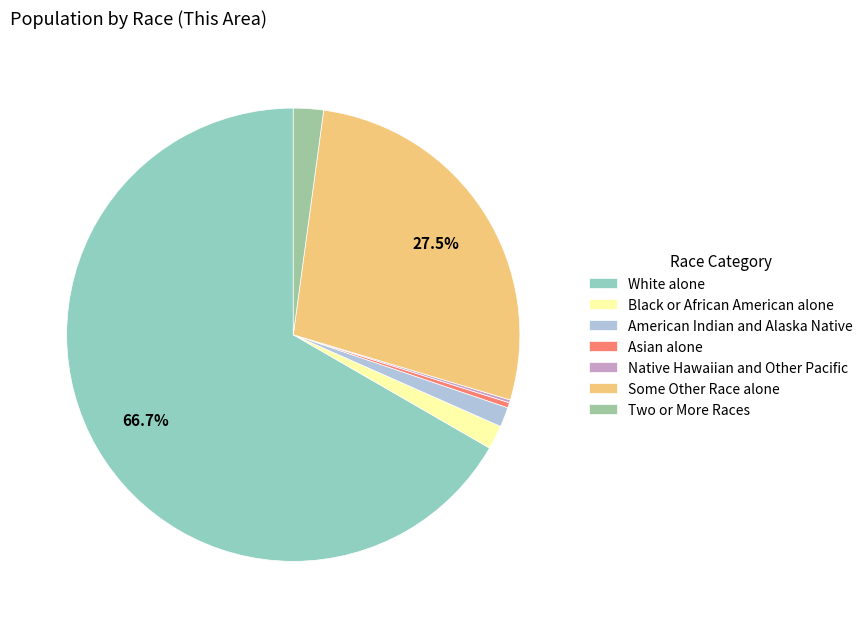

What percentage is the American Indian and Alaska Native slice, to the nearest percent?

1%